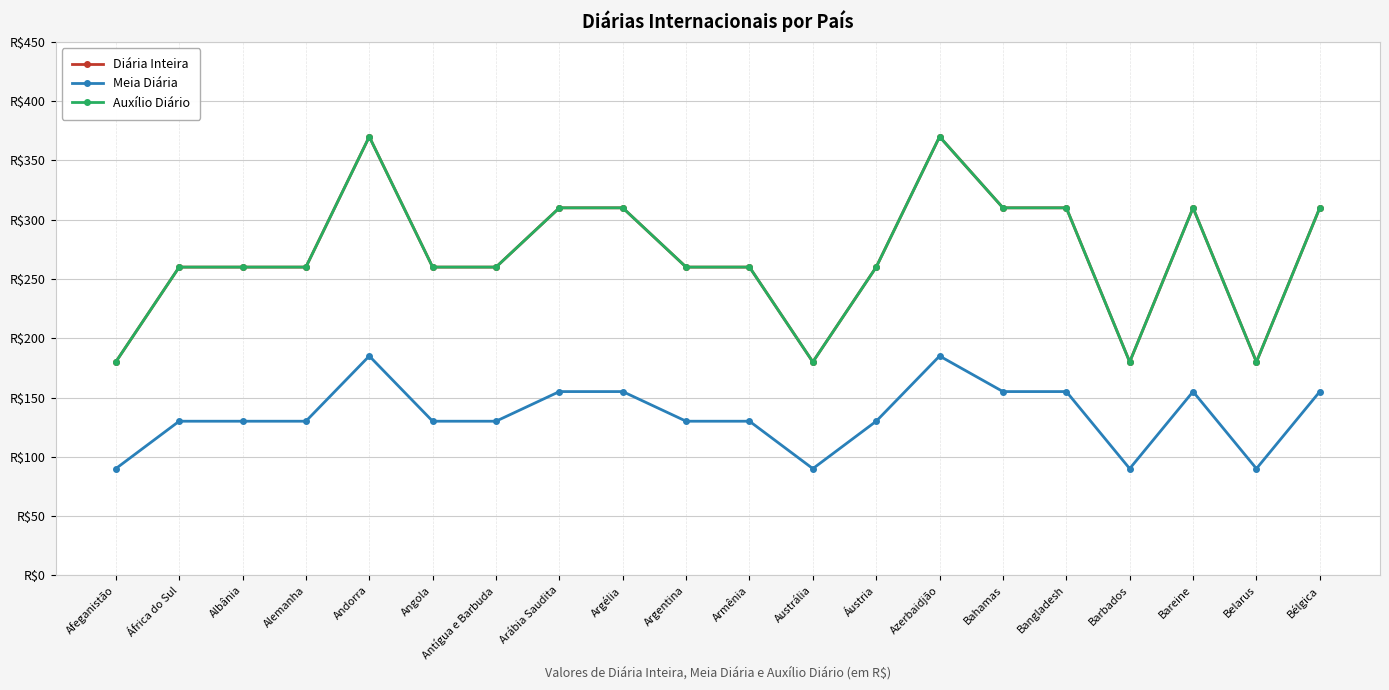

What value does the Diária Inteira series have at Afeganistão?

180